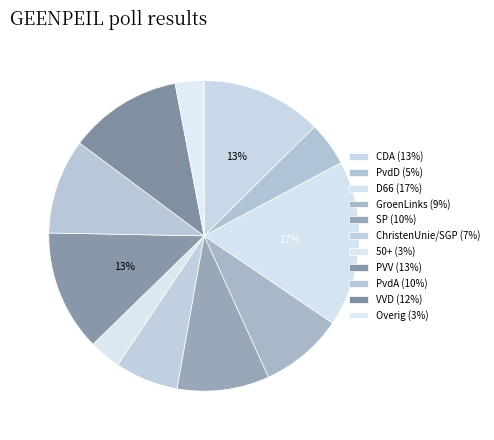

How many slices are in this pie chart?

11